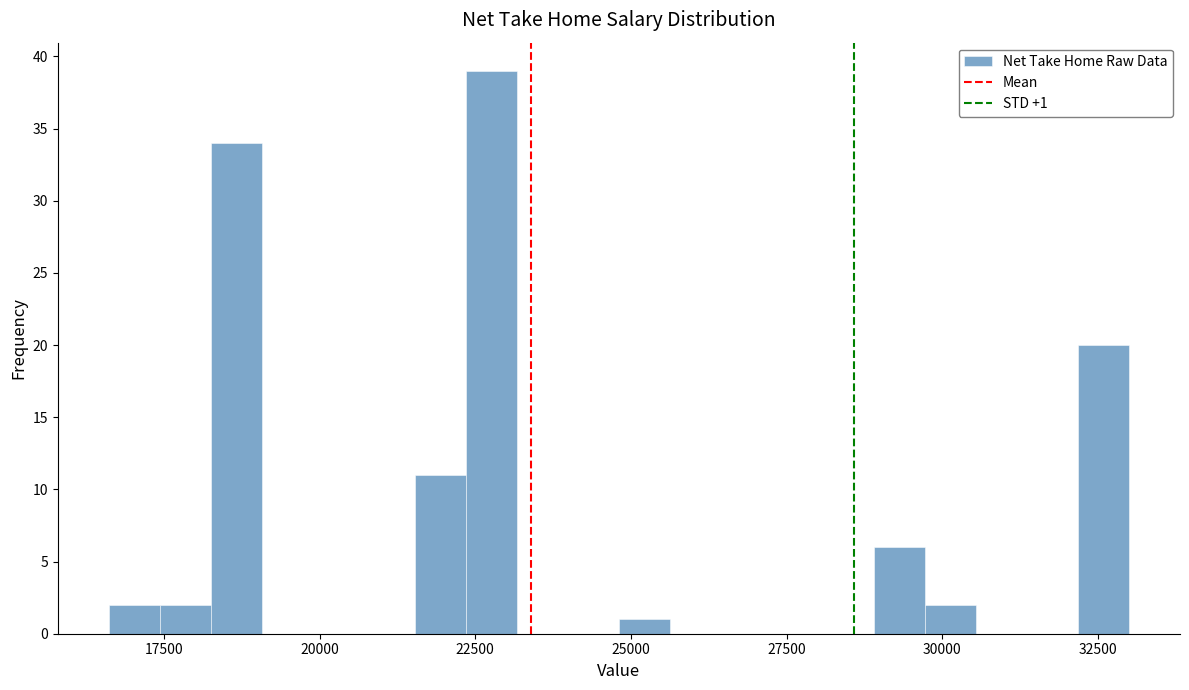

Around what value on the x-axis is the tallest bar? Give the approximate position of its centre, as read against the axis.

23000